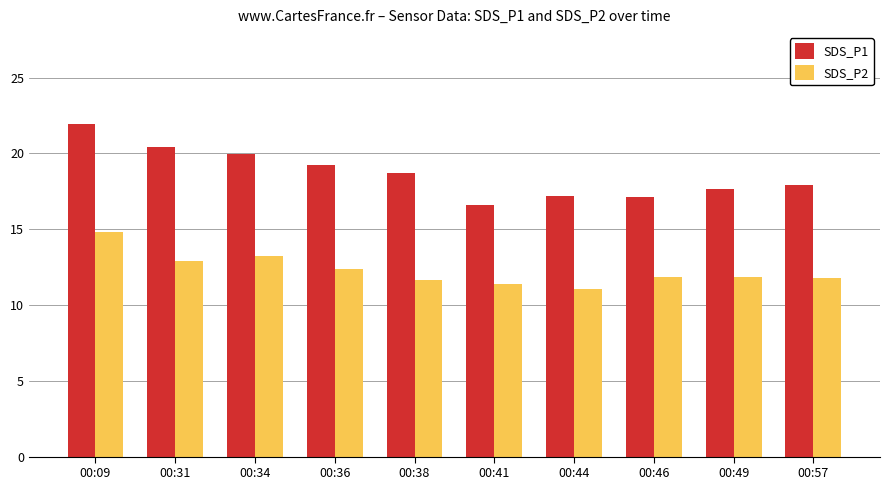

What is the smallest value displayed?

11.0